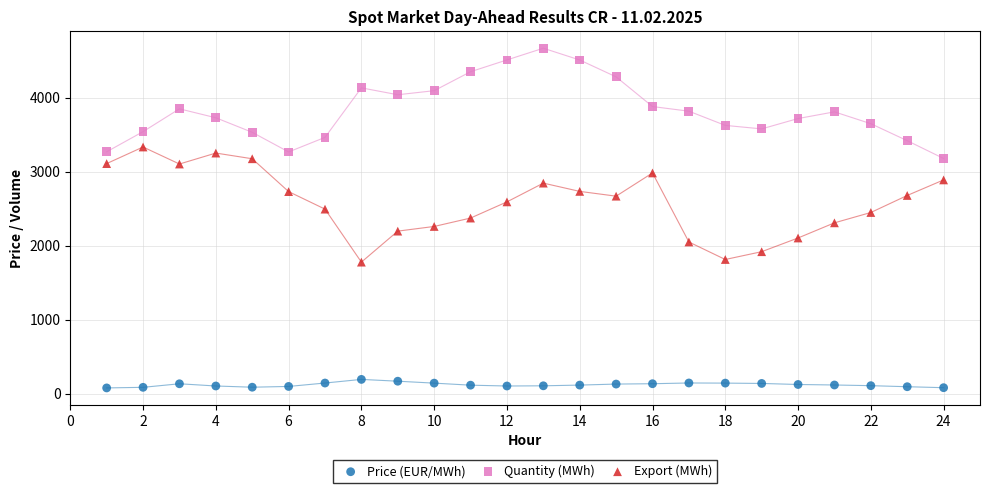

Which series reaches the maximum Y coordinate?

Quantity (MWh)